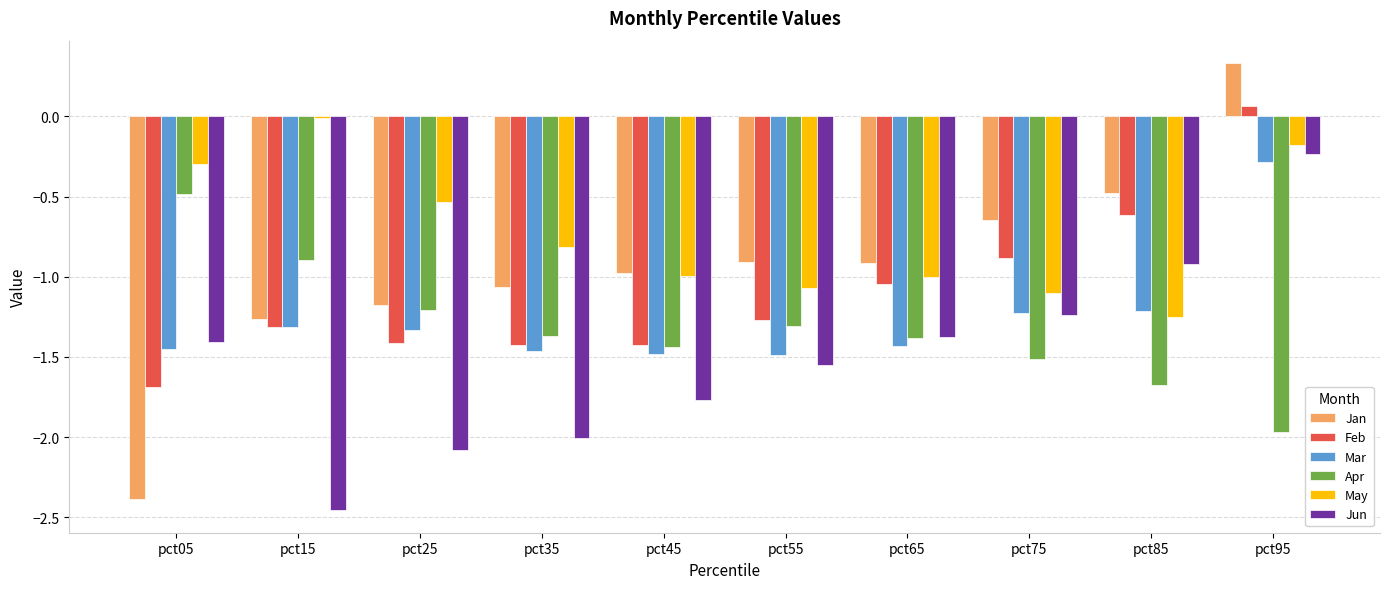

At which label does Jun reach its minimum?

pct15